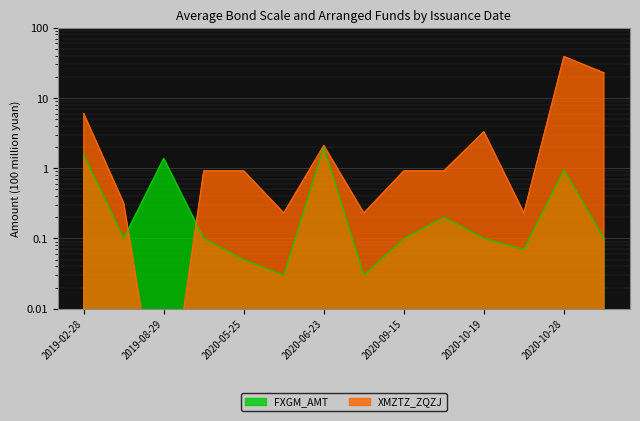

Which category has the highest value in the XMZTZ_ZQZJ series?

2020-10-28